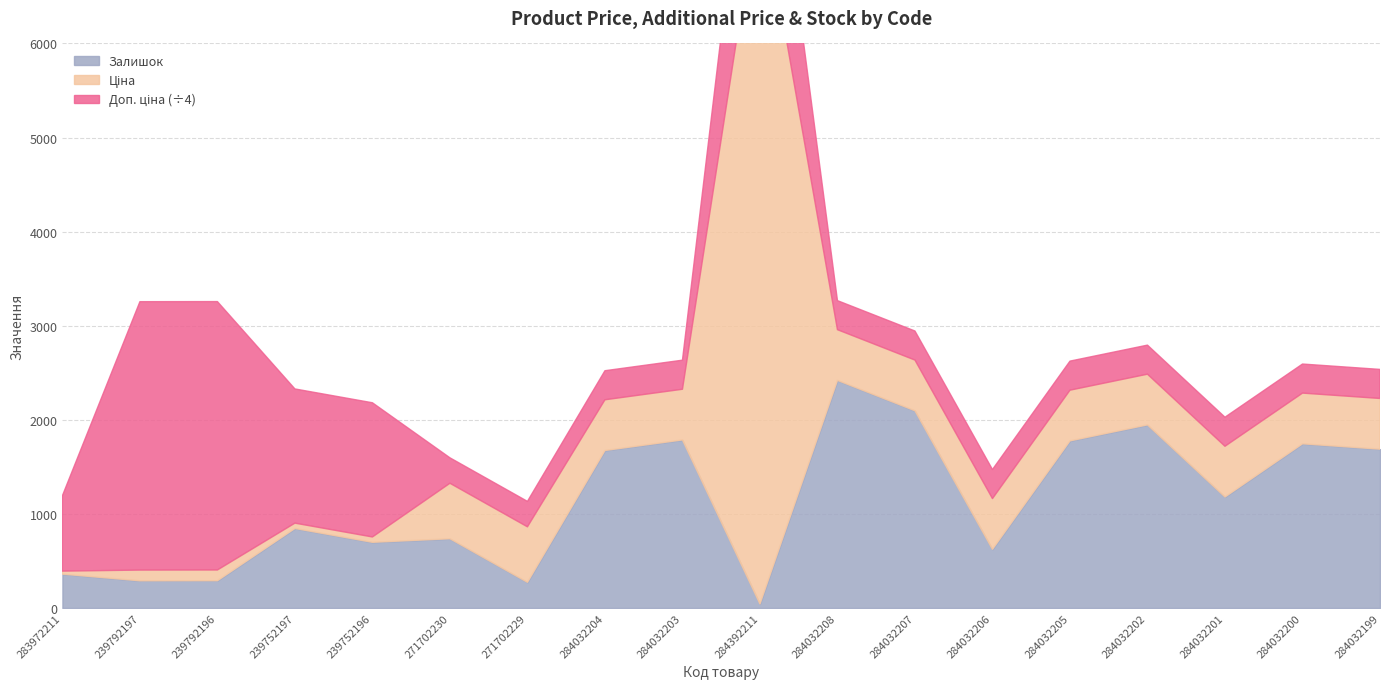

Reading right to left, what are all the values shown in this chart?

Ціна: 284032199=539.0	284032200=539.0	284032201=539.0	284032202=539.0	284032205=539.0	284032206=539.0	284032207=539.0	284032208=539.0	284392211=7596.5	284032203=539.0	284032204=539.0	271702229=589.9	271702230=589.9	239752196=57.0	239752197=57.0	239792196=114.1	239792197=114.1	283972211=32.0
Доп. ціна: 284032199=1235.4	284032200=1235.4	284032201=1235.4	284032202=1235.4	284032205=1235.4	284032206=1235.4	284032207=1235.4	284032208=1235.4	284392211=7596.5	284032203=1235.4	284032204=1235.4	271702229=1081.7	271702230=1081.7	239752196=5705.0	239752197=5705.0	239792196=11410.0	239792197=11410.0	283972211=3205.0
Залишок: 284032199=1688.0	284032200=1745.0	284032201=1180.0	284032202=1946.0	284032205=1776.0	284032206=624.0	284032207=2096.0	284032208=2419.0	284392211=43.0	284032203=1786.0	284032204=1674.0	271702229=273.0	271702230=736.0	239752196=698.0	239752197=845.0	239792196=290.0	239792197=289.0	283972211=360.0